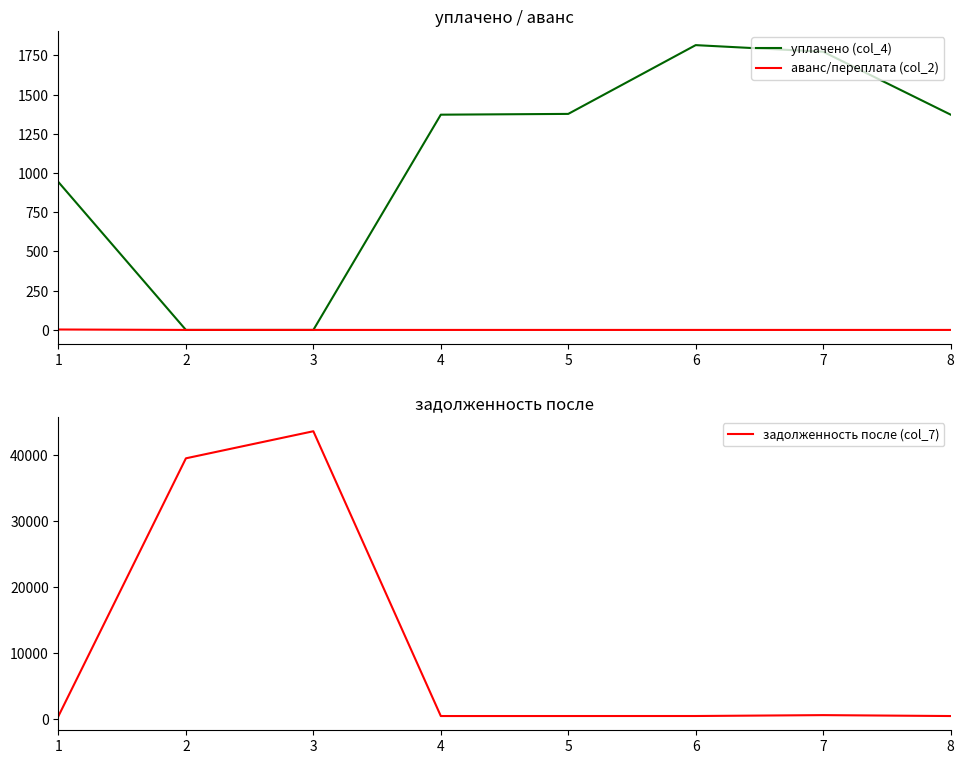

Between 8 and 3, which is larger?

8